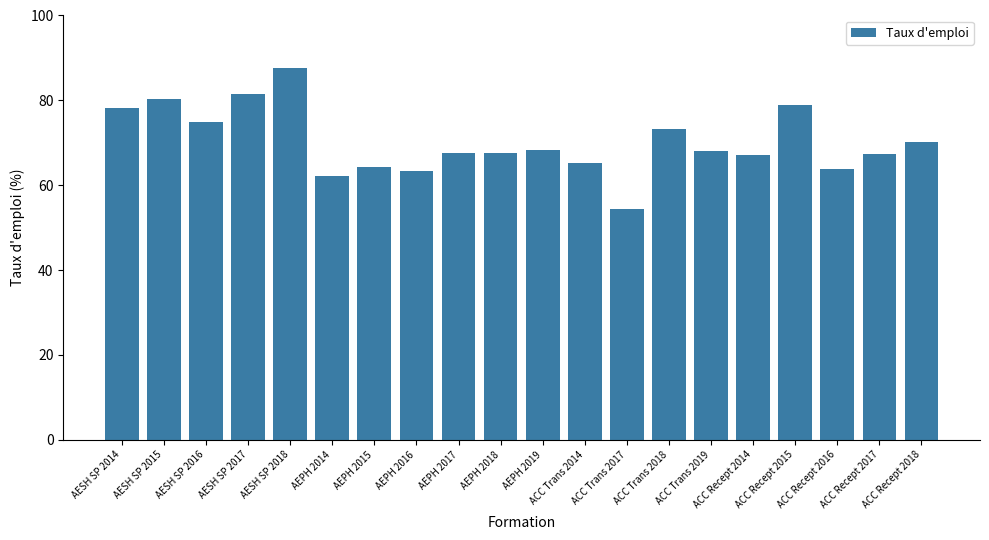

The chart shows a value of 87.6 at AESH SP 2018. True or false?

True